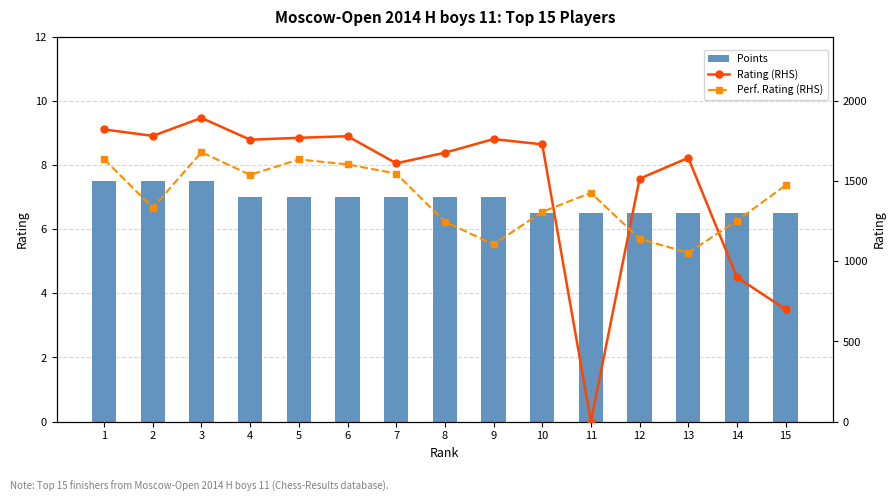

How many data points does each series have?

15